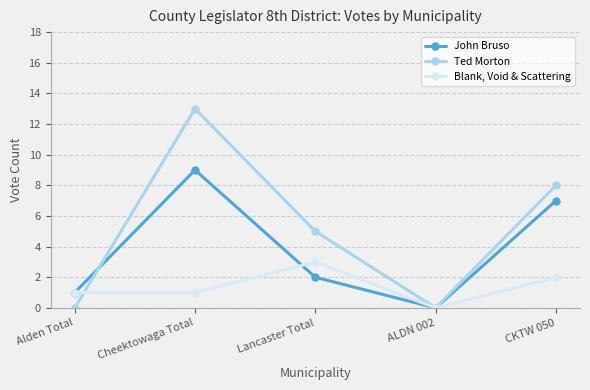

How many lines are shown in the chart?

3